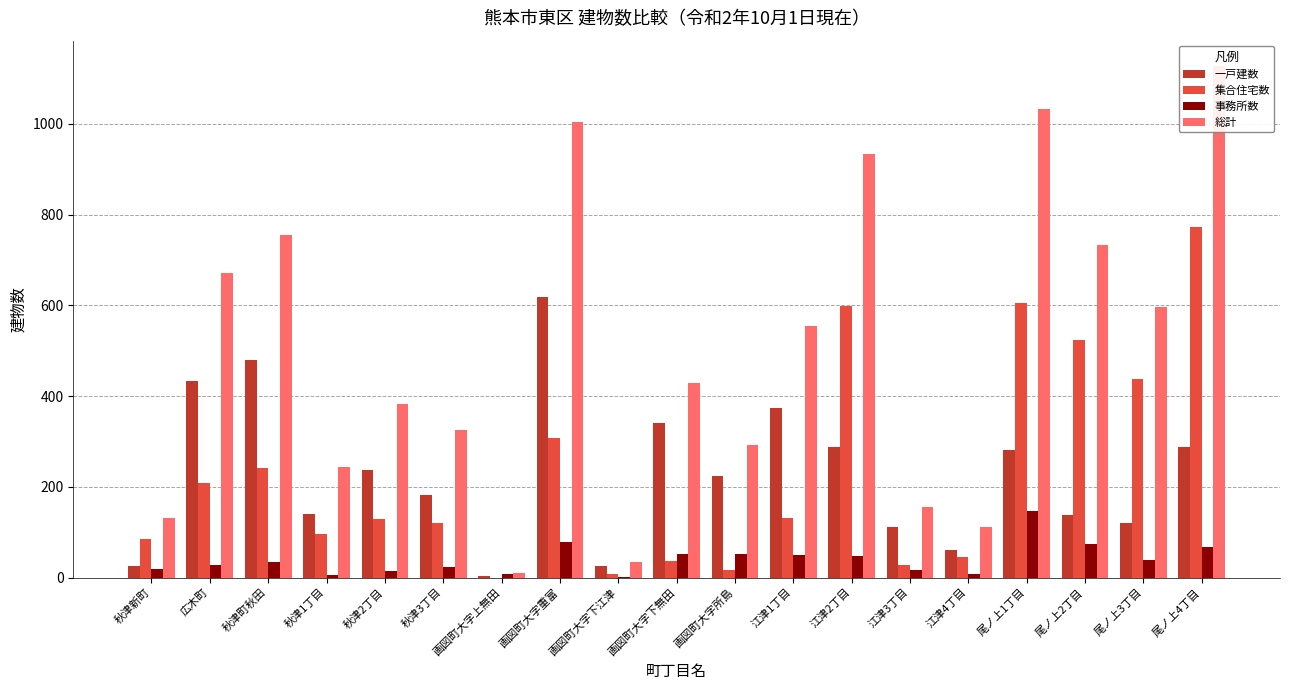

What is the difference between the second highest and second lowest values in the 一戸建数 series?

454